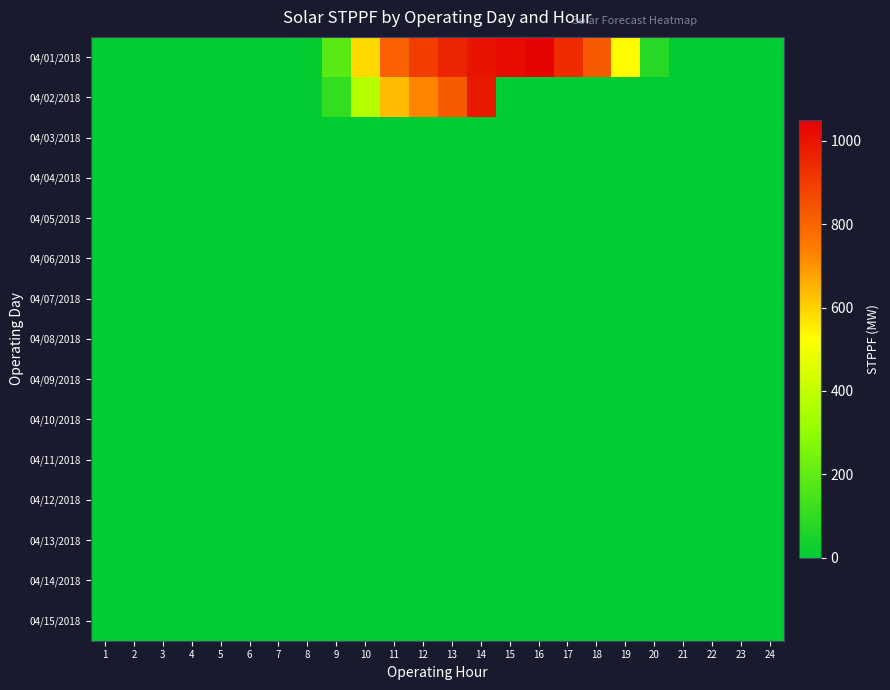

At 3, list the series in order from largest to smallest.

04/01/2018, 04/02/2018, 04/03/2018, 04/04/2018, 04/05/2018, 04/06/2018, 04/07/2018, 04/08/2018, 04/09/2018, 04/10/2018, 04/11/2018, 04/12/2018, 04/13/2018, 04/14/2018, 04/15/2018